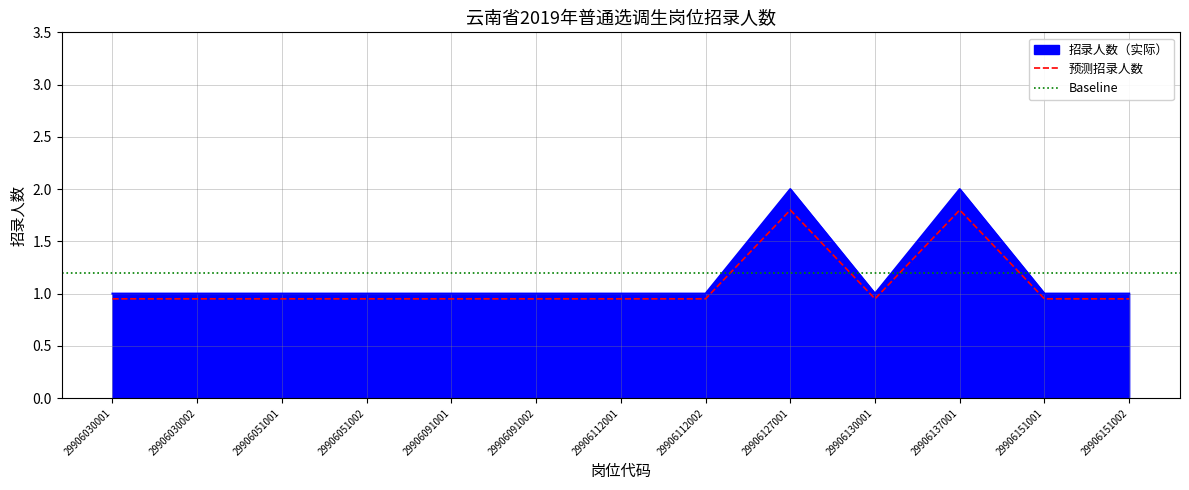

Rank the categories by value from highest to lowest.

29906127001, 29906137001, 29906030001, 29906030002, 29906051001, 29906051002, 29906091001, 29906091002, 29906112001, 29906112002, 29906130001, 29906151001, 29906151002